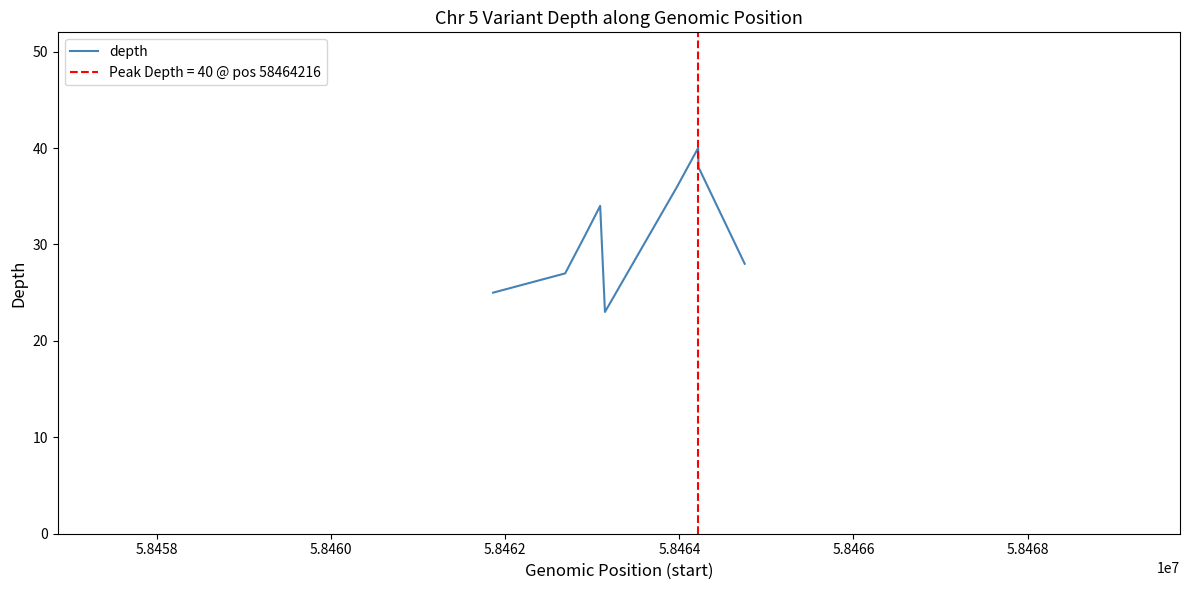

Reading left to right, extract all data points from this chart.

25	27	31	34	23	36	40	38	28